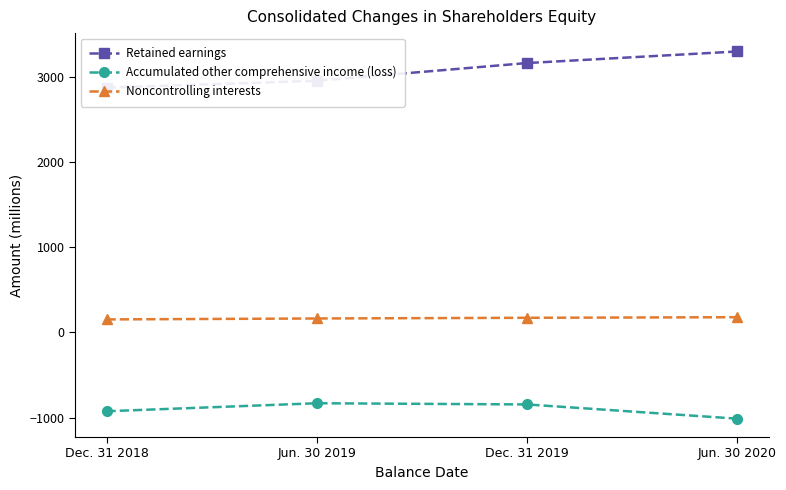

What is the sum of all Retained earnings values?

12288